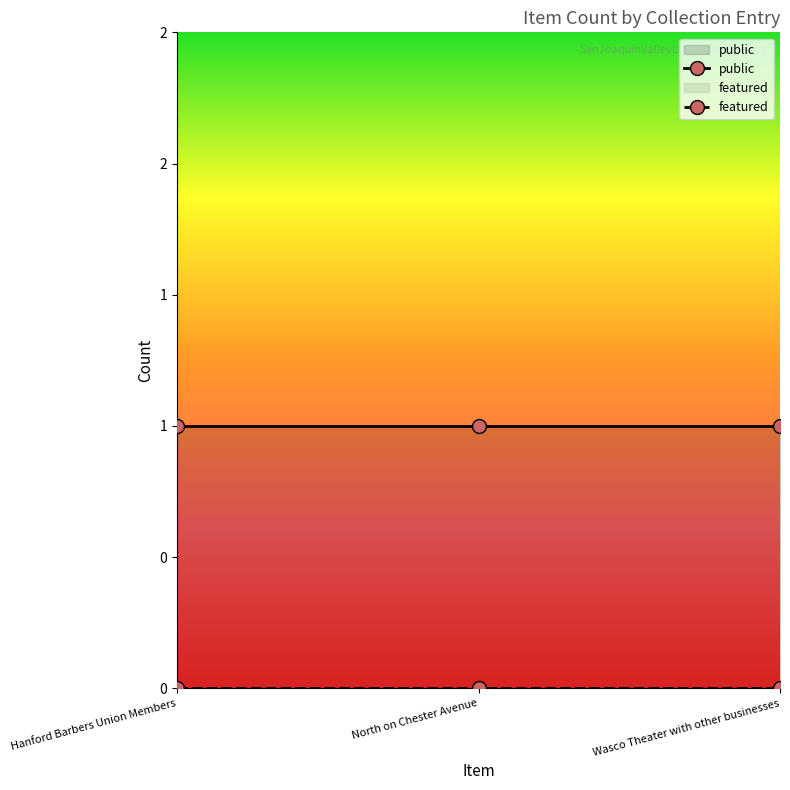

Rank the categories by featured value from highest to lowest.

Hanford Barbers Union Members, North on Chester Avenue, Wasco Theater with other businesses